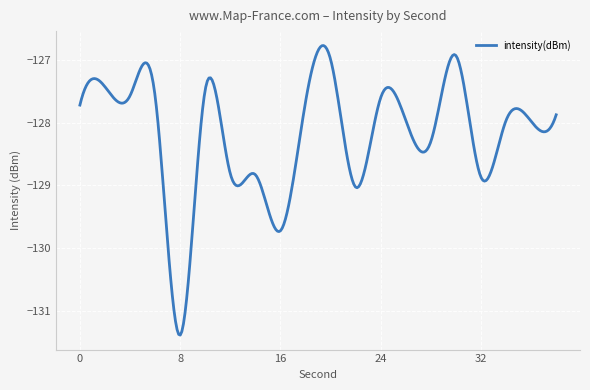

What is the difference between the maximum and minimum values?

4.6